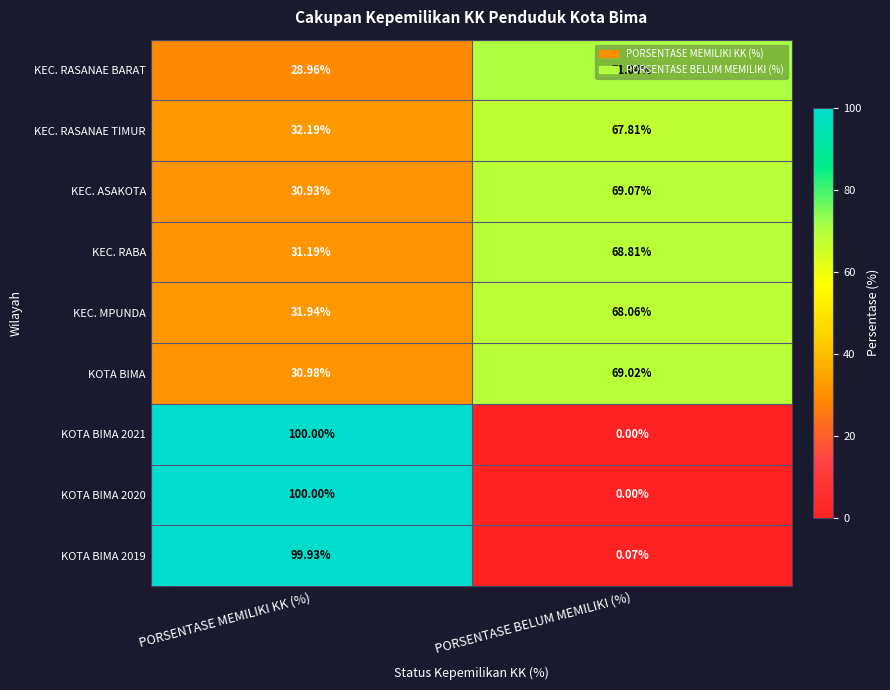

Where does the KEC. RABA series first go above 68?

PORSENTASE BELUM MEMILIKI (%)